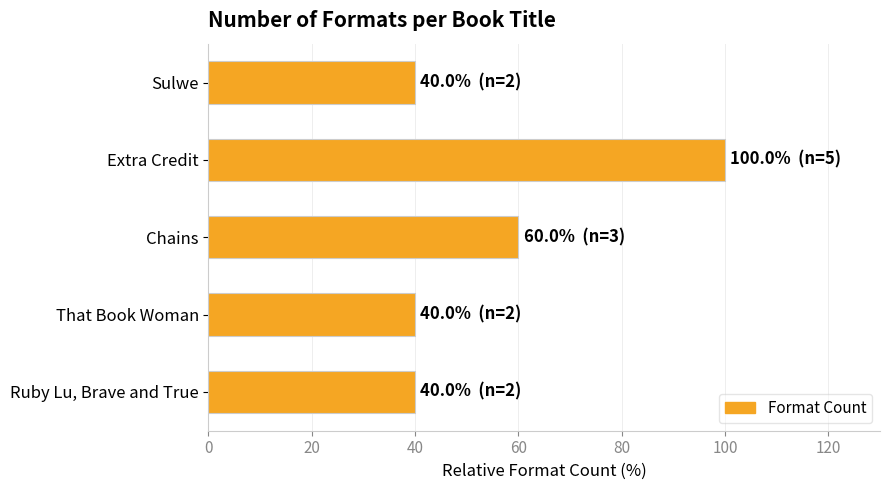

Reading top to bottom, extract all data points from this chart.

40	100	60	40	40